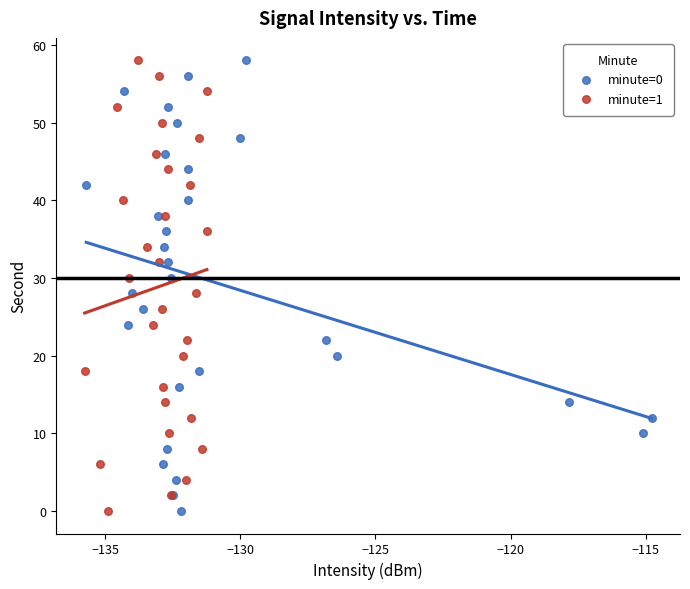

What are all the series names shown in the legend?

minute=0, minute=1